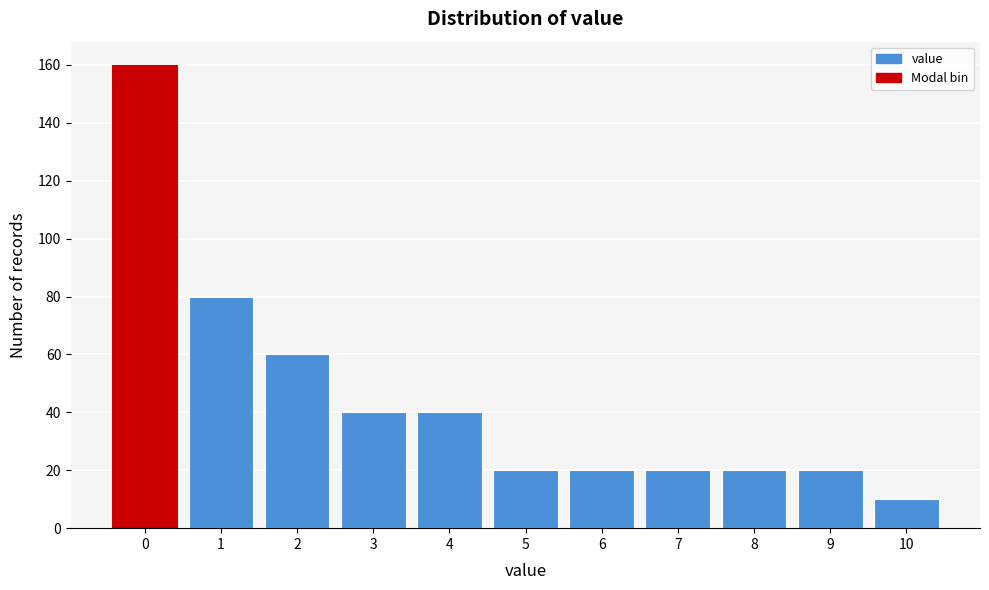

Reading left to right, transcribe all the data shown in this chart.

160	80	60	40	40	20	20	20	20	20	10